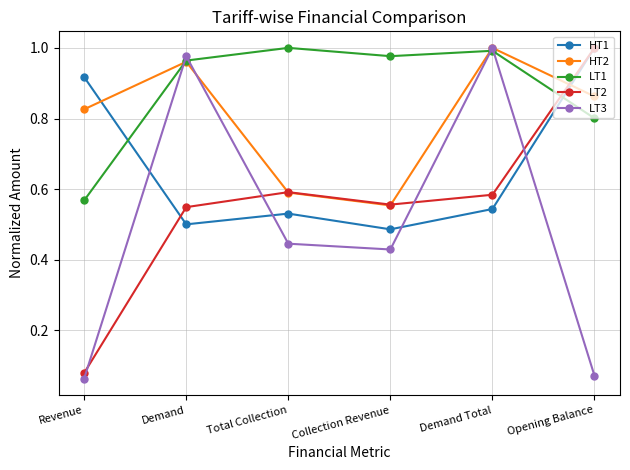

What is the label of the 6th point from the left?

Opening Balance